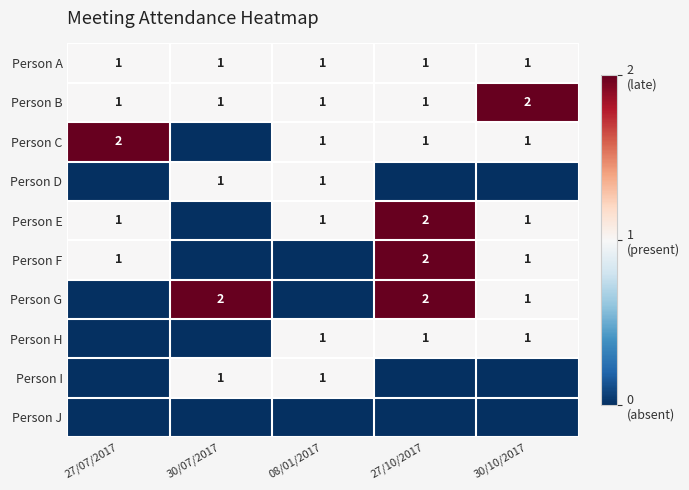

What is the spread (max minus min) of values at 08/01/2017?

1